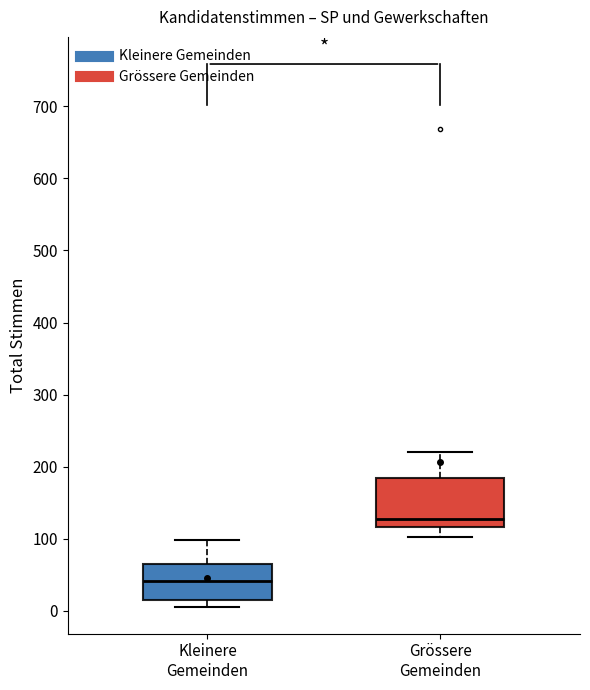

Reading left to right, read every box against the y-axis: the position of its median line, the range the box covers, and the ends of its whiskers. The values are not printed on the chart, so give them approximately, as read against the axis.

Kleinere Gemeinden: median 40, box 10 to 70, whiskers 10 (just below the box's lower edge) to 100
Grössere Gemeinden: median 130, box 120 to 180, whiskers 100 to 220